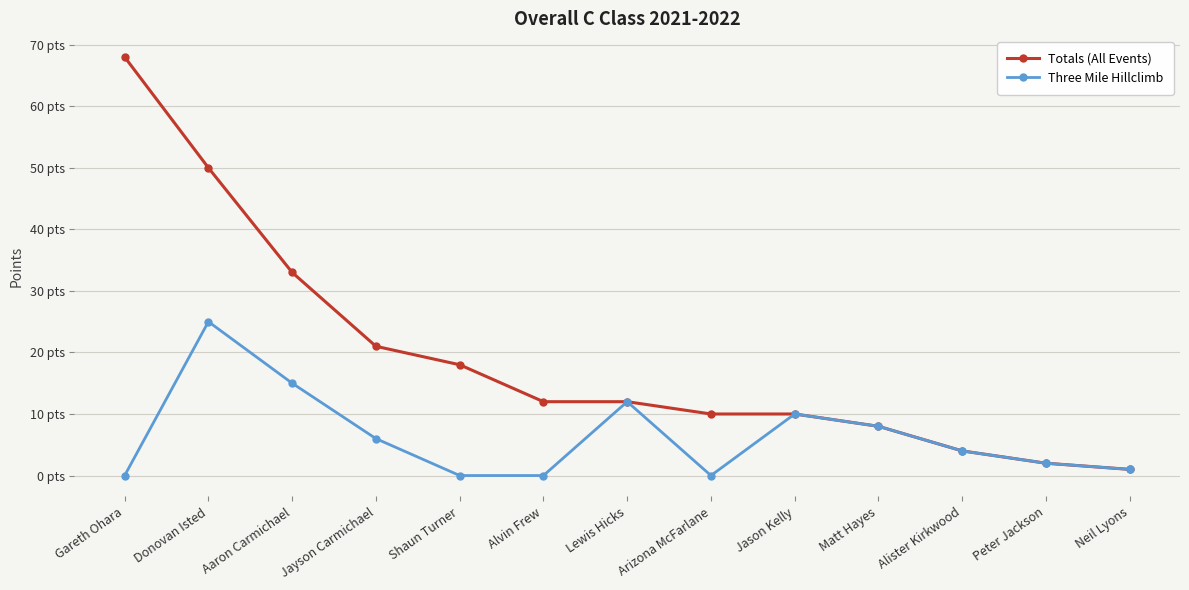

Does the chart have visible grid lines?

Yes